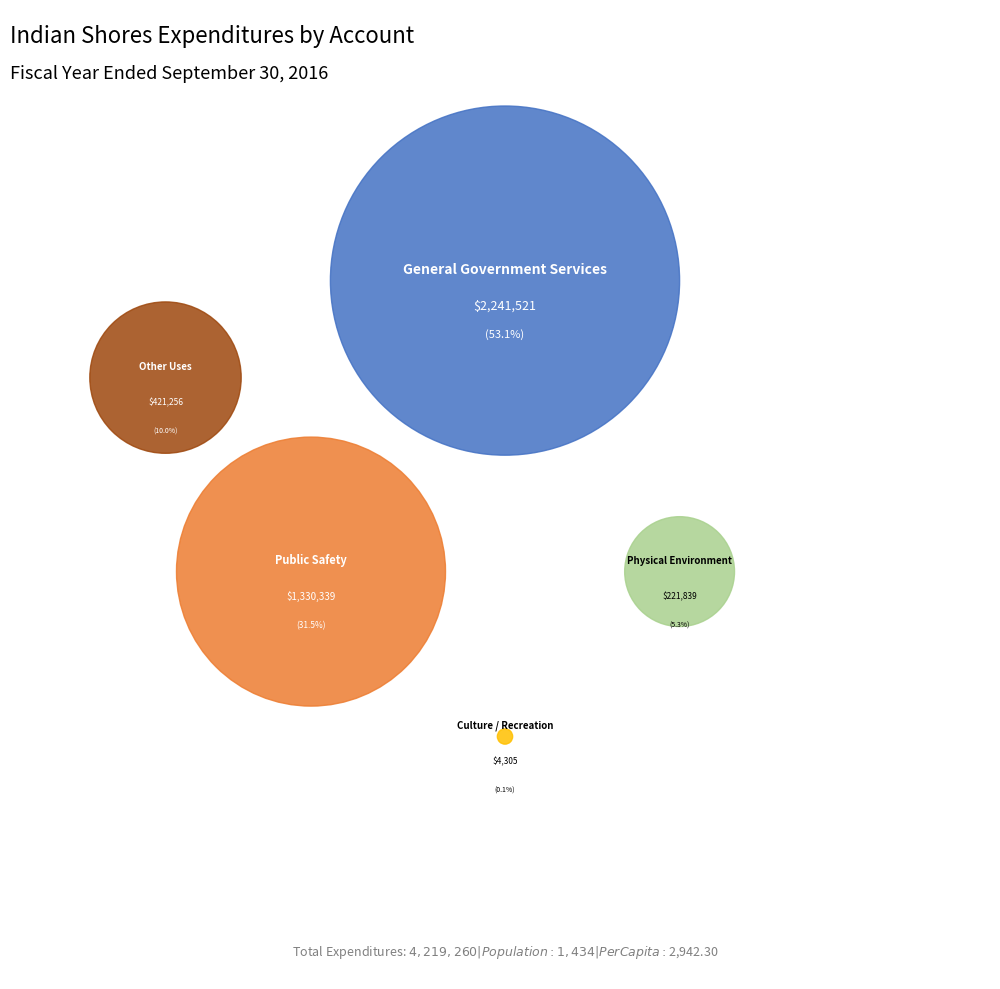

To the nearest percent, what portion does General Government Services represent?

53%